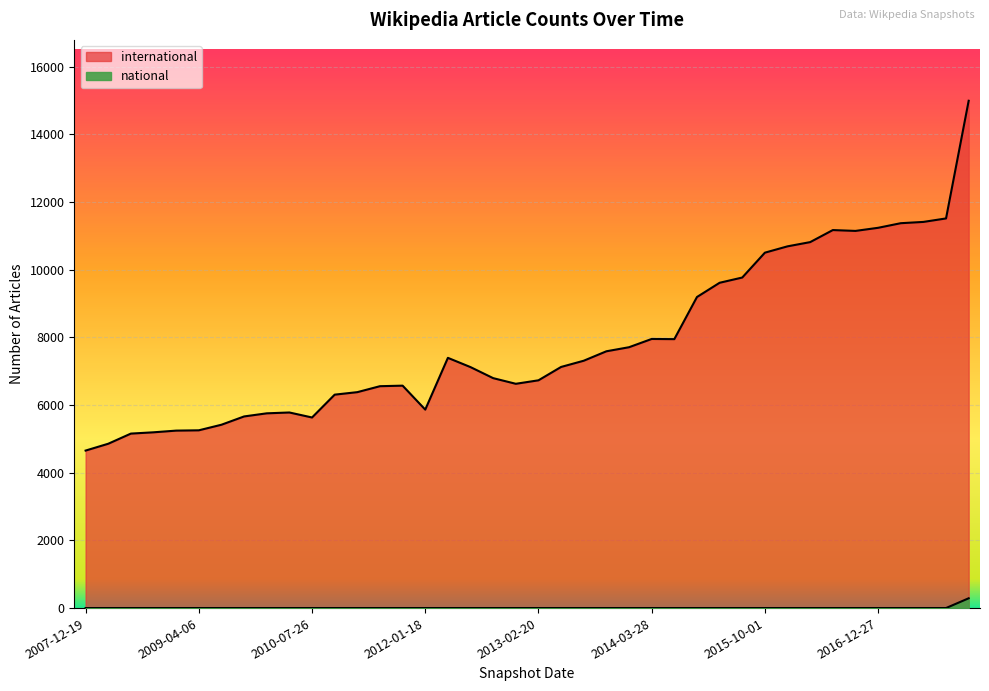

Which series has the widest spread of values?

international